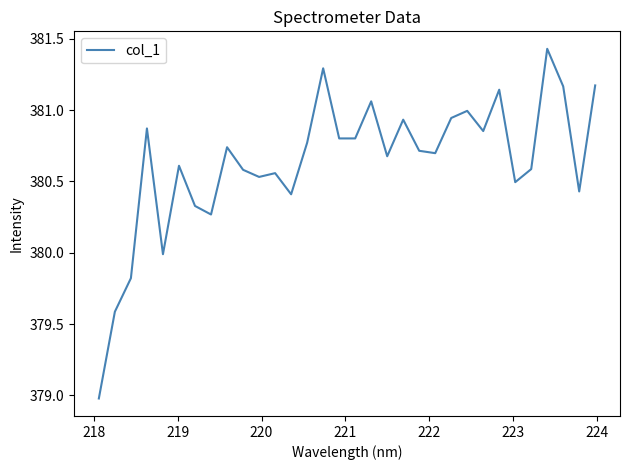

What is the minimum value shown in the chart?

379.0